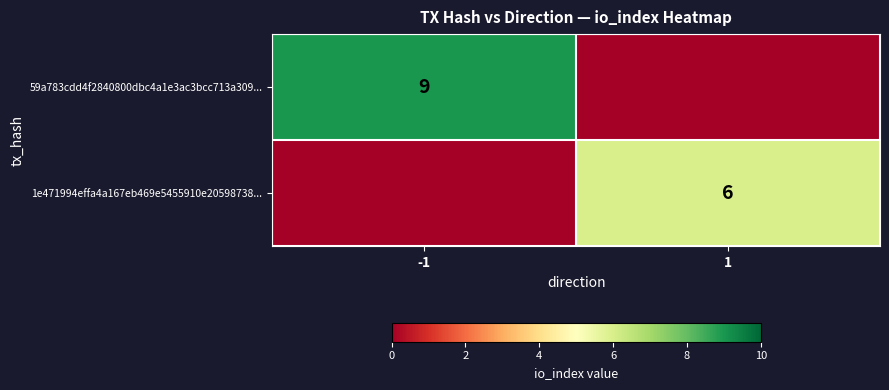

True or false: 1e471994effa4a167eb469e5455910e20598738... has a value of 3 at 1.

False